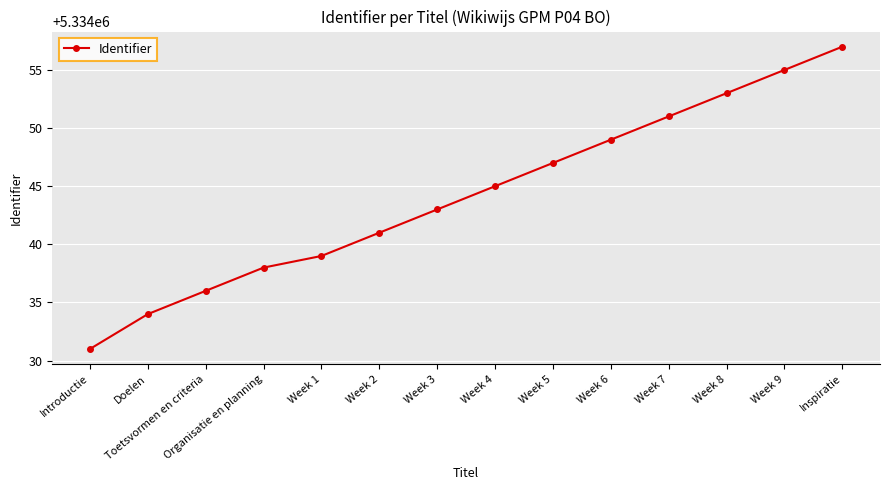

What is the average value?

5334044